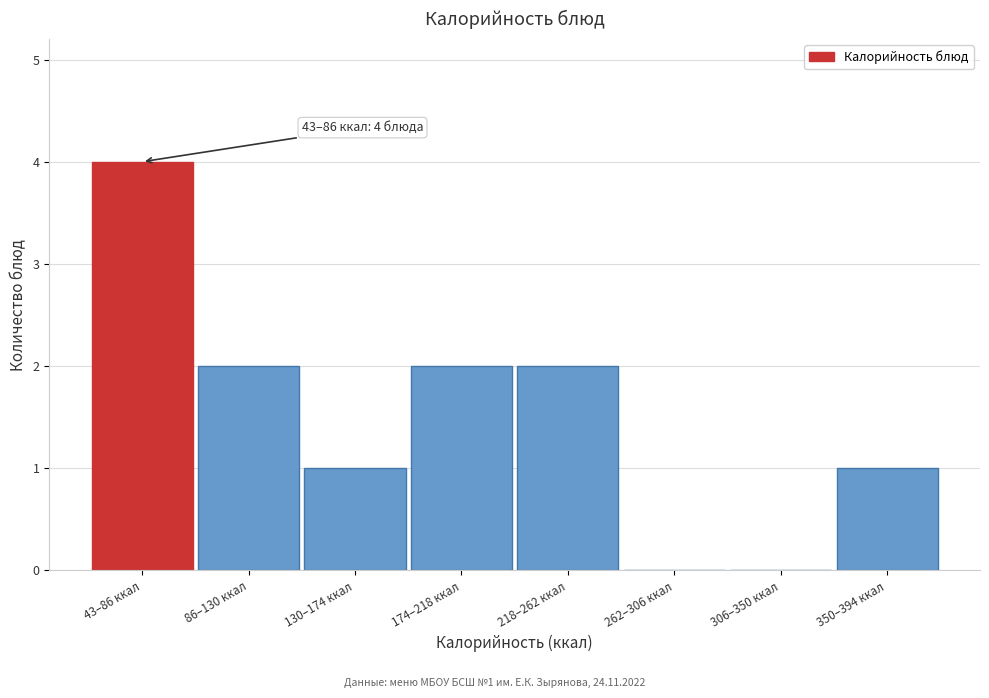

Reading left to right, what are all the values shown in this chart?

43–86 ккал=4	86–130 ккал=2	130–174 ккал=1	174–218 ккал=2	218–262 ккал=2	262–306 ккал=0	306–350 ккал=0	350–394 ккал=1